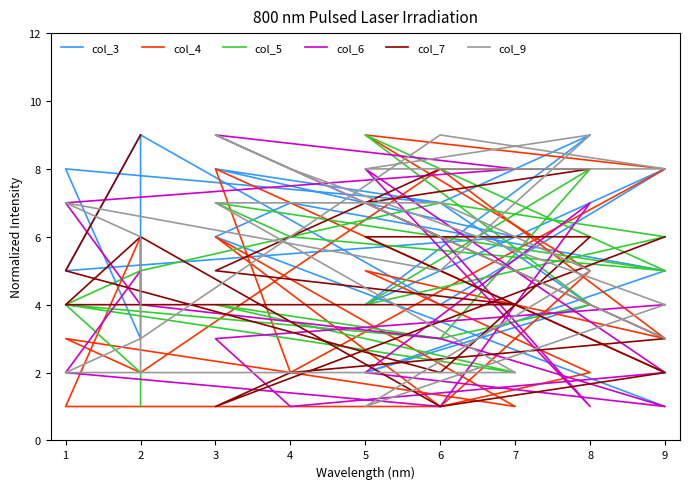

Is the value of col_5 at 1 greater than the value of col_7 at 6?

Yes